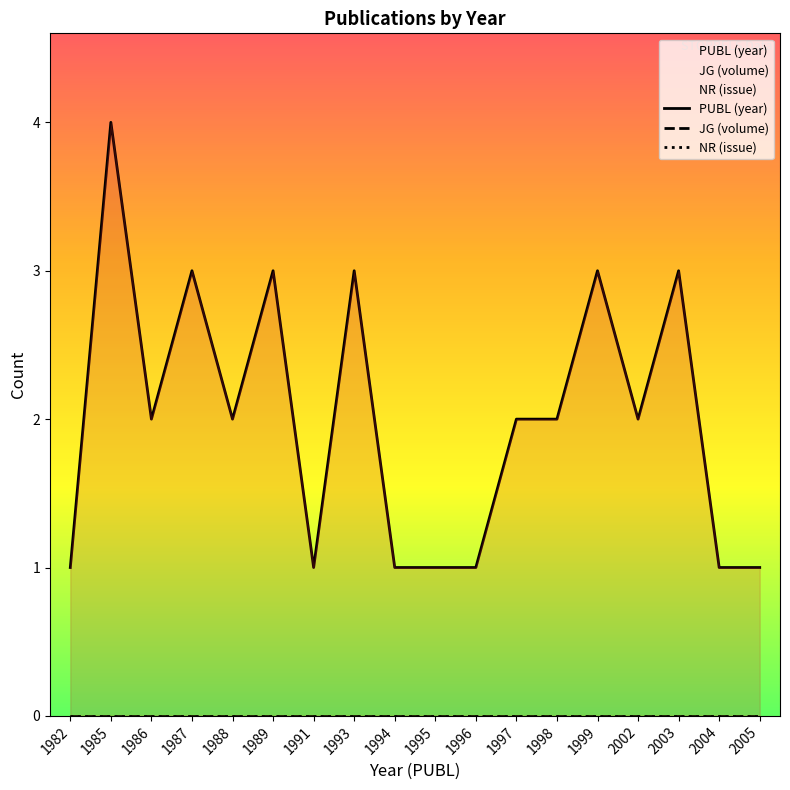

True or false: PUBL (year) has a value of 2 at 2002.

True